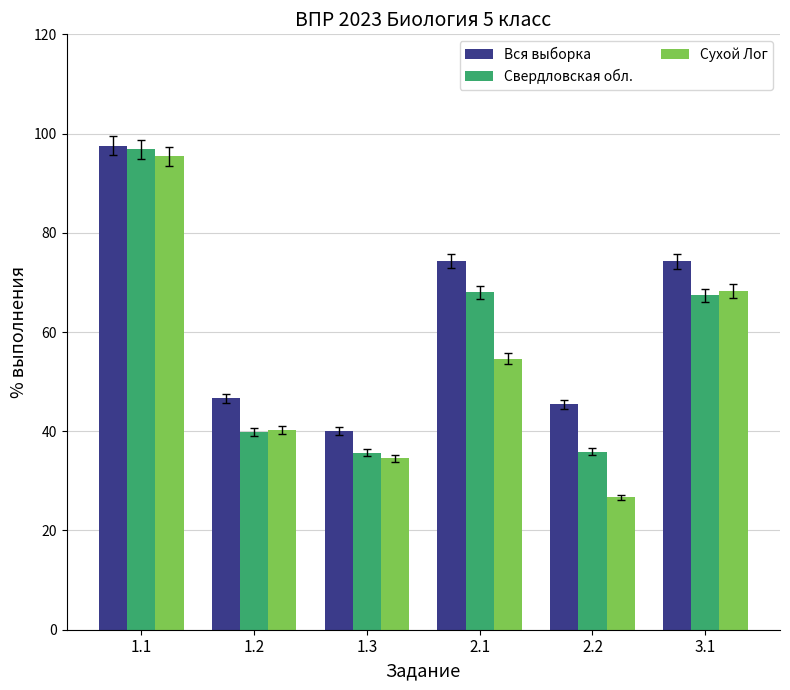

Rank the series by their average value, from lowest to highest.

Сухой Лог, Свердловская обл., Вся выборка